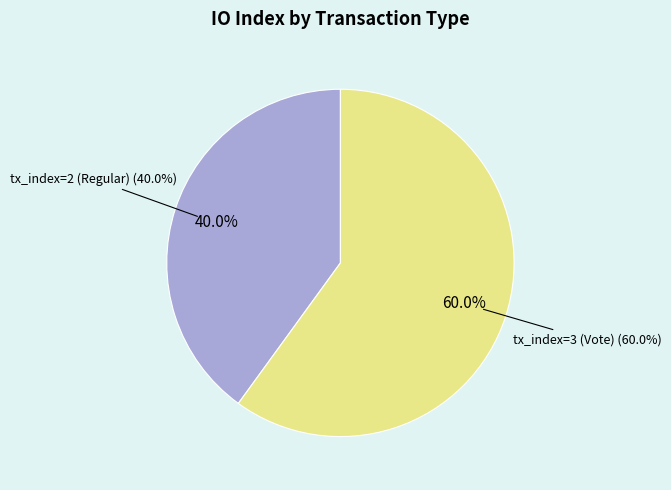

To the nearest percent, what is the difference between the largest and smallest slice percentages?

20%